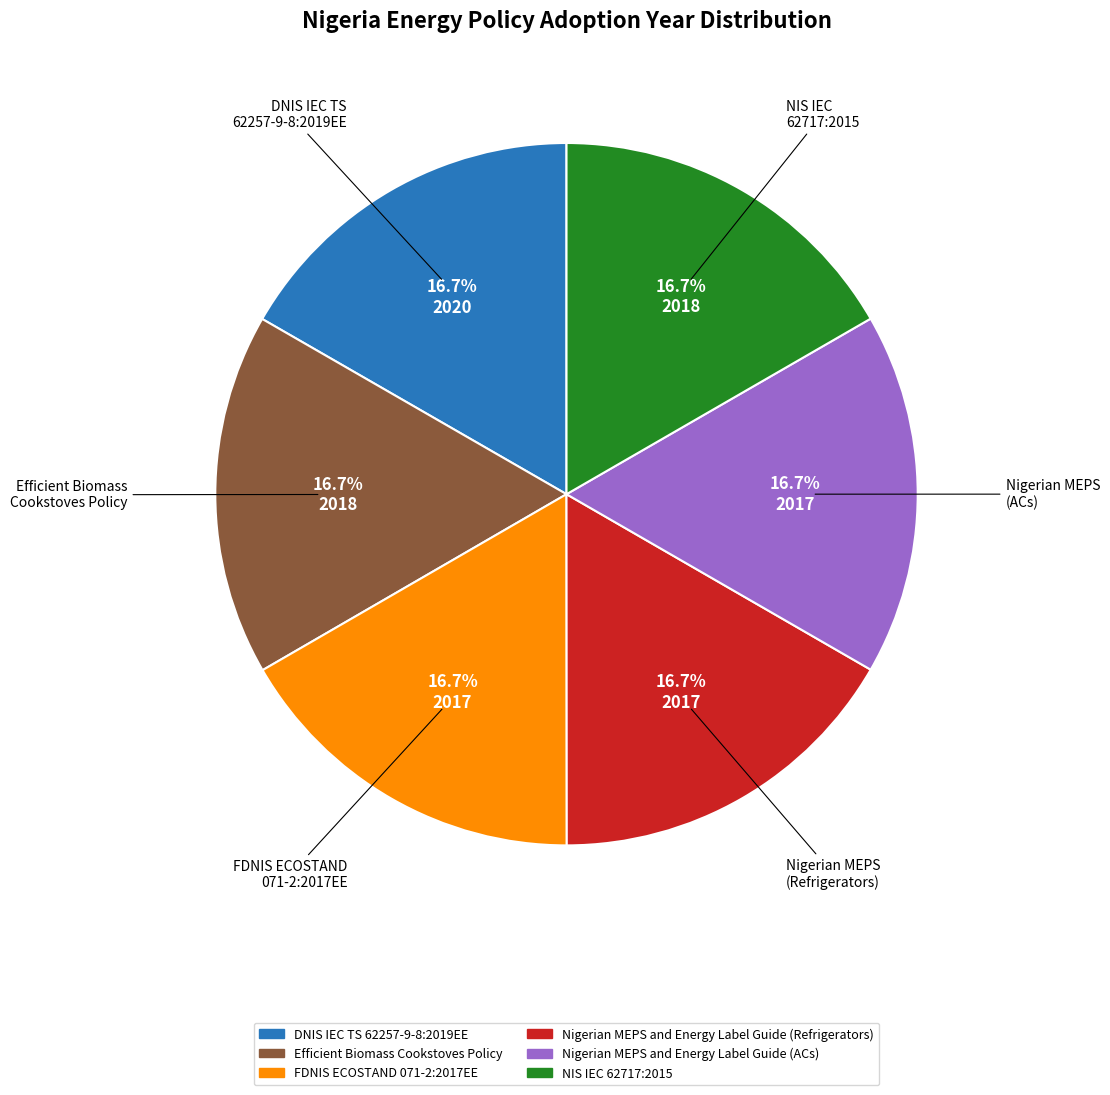

Is the sum of DNIS IEC TS 62257-9-8:2019EE and Nigerian MEPS and Energy Label Guide (ACs) greater than half?

No